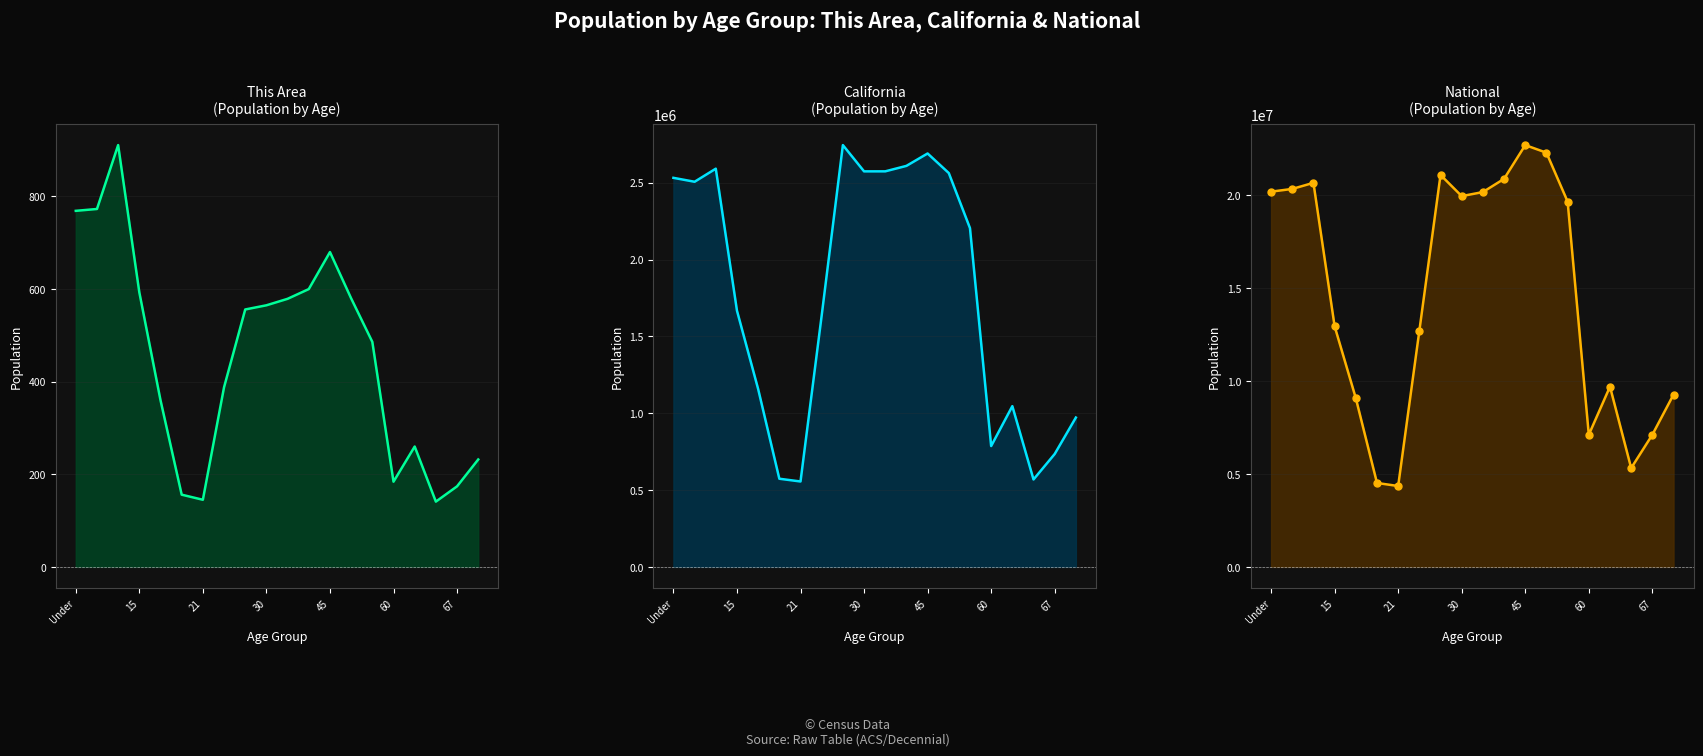

What are all the series names shown in the legend?

This Area, California, National